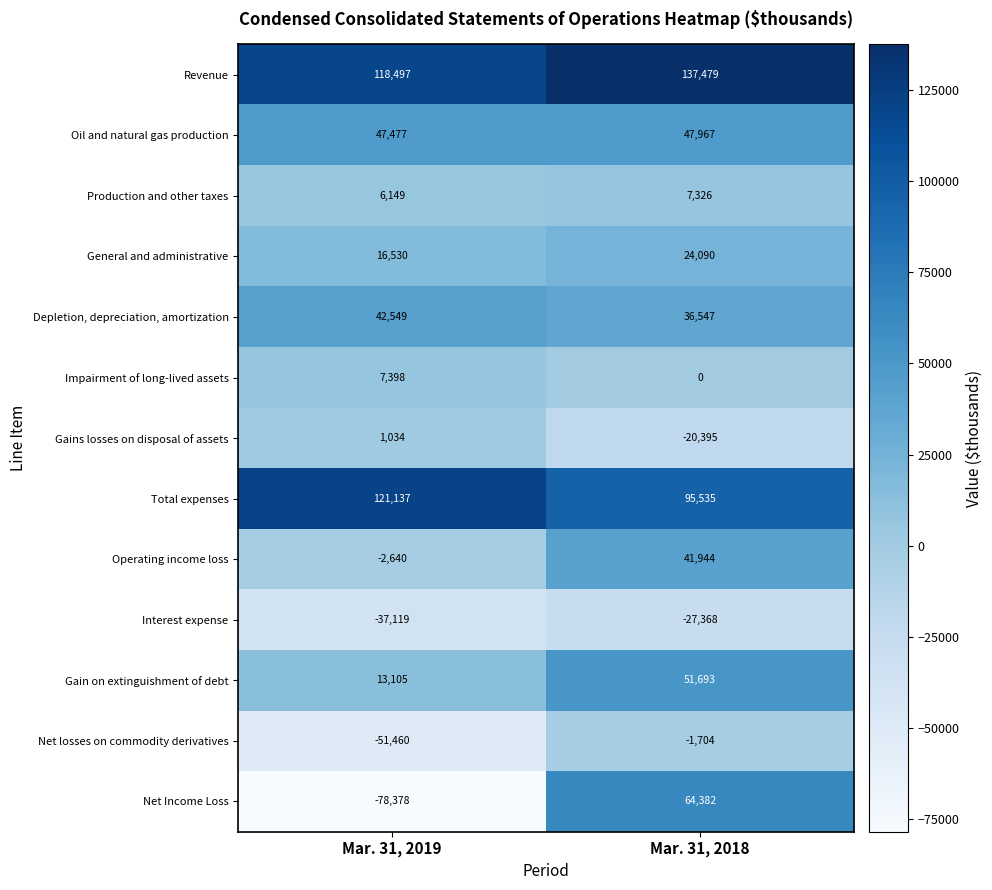

What is the difference between the Production and other taxes values at Mar. 31, 2018 and Mar. 31, 2019?

1177